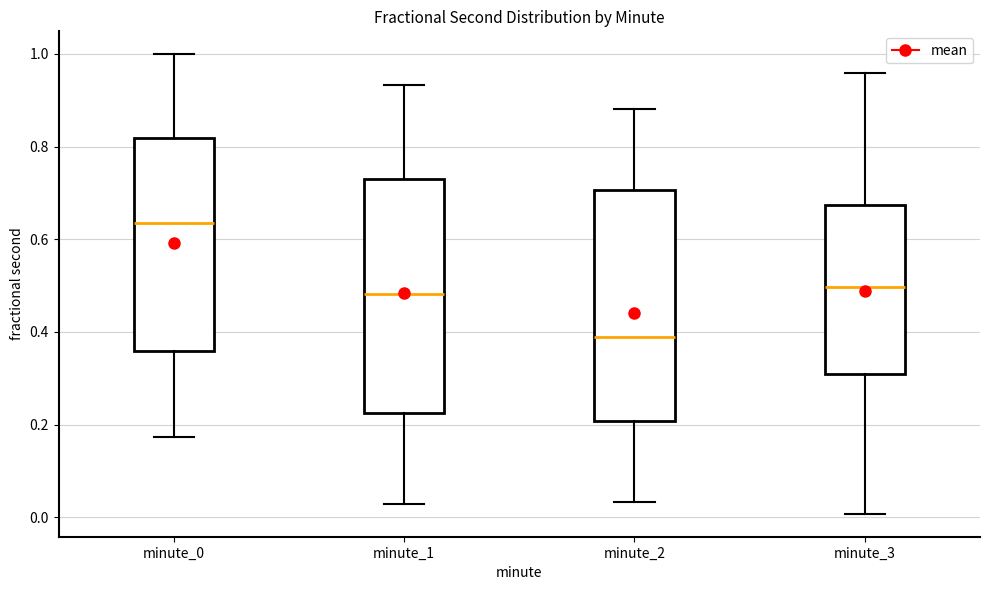

Where is the upper edge of the box for minute_1 on the y-axis? The values are not printed on the chart, so give them approximately, as read against the axis.

0.74